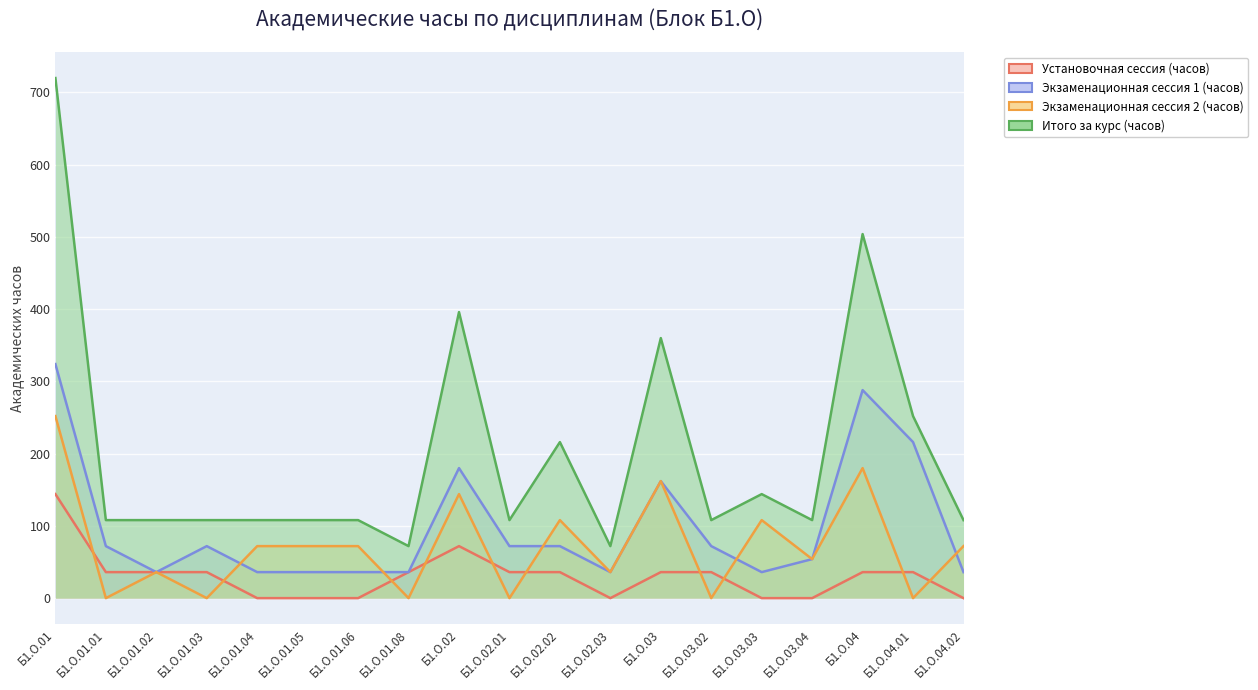

At Б1.О.01.08, list the series in order from smallest to largest.

Экзаменационная сессия 2 (часов), Установочная сессия (часов), Экзаменационная сессия 1 (часов), Итого за курс (часов)